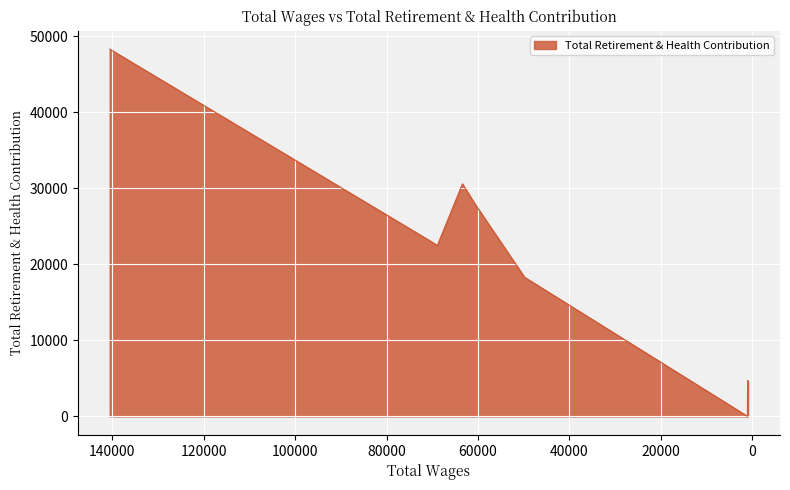

How many data points are less than 22493?

4